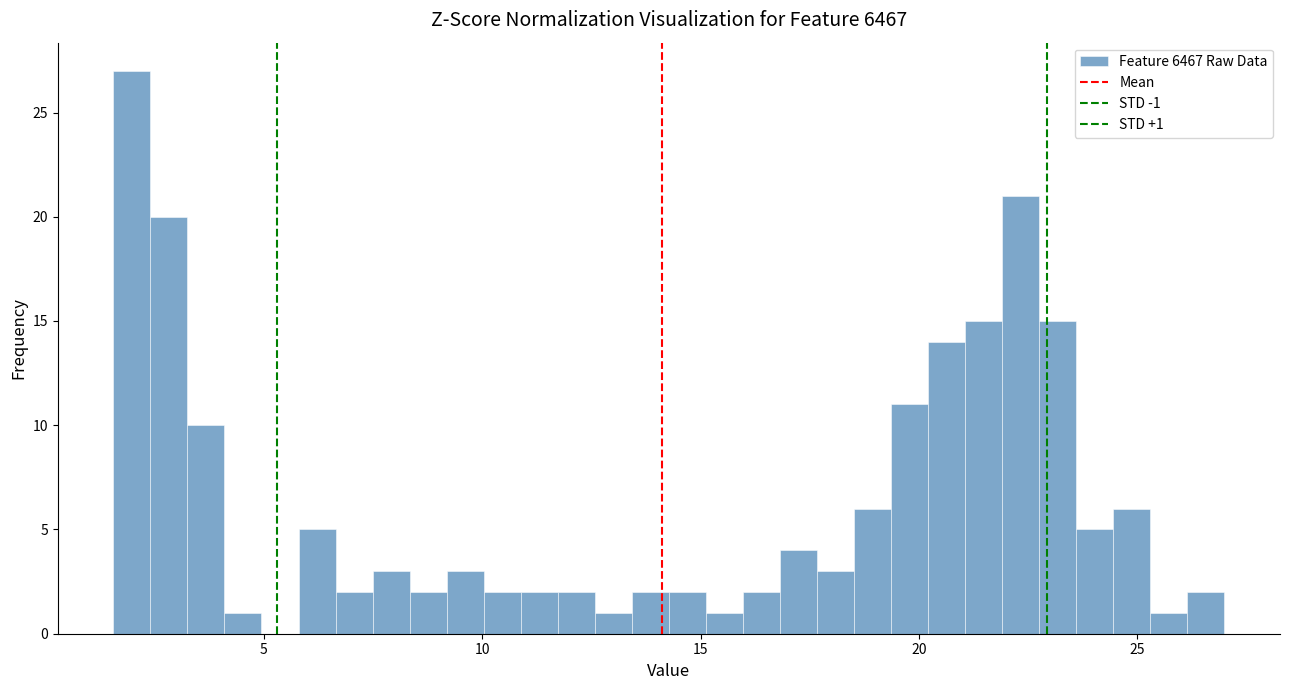

Around what value on the x-axis is the tallest bar? Give the approximate position of its centre, as read against the axis.

2.0